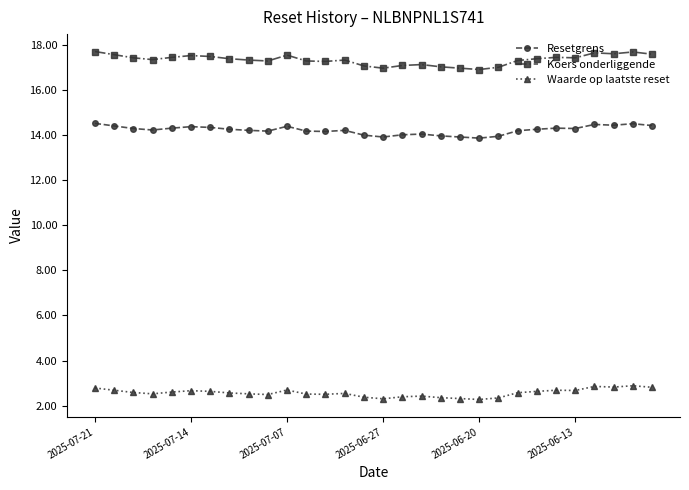

True or false: Waarde op laatste reset has more than 2 interior local peaks.

True